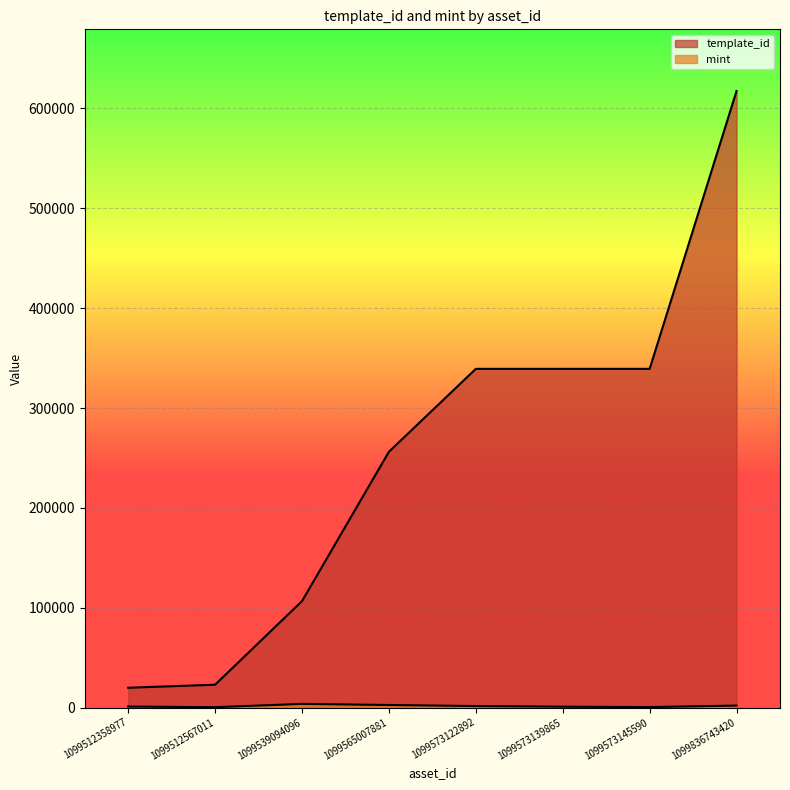

Where is the first local maximum for mint?

1099539094096